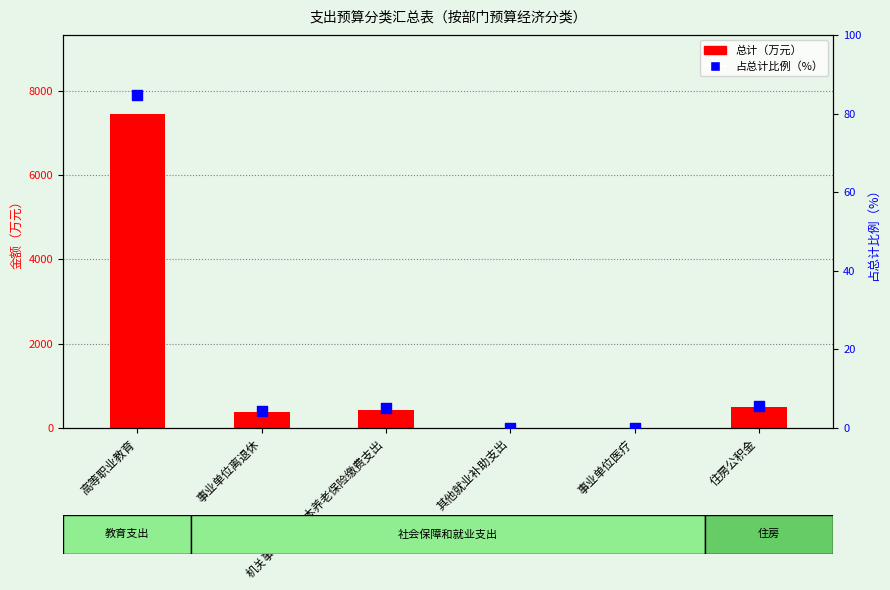

Which series has the largest Y range (max minus min)?

总计（万元）